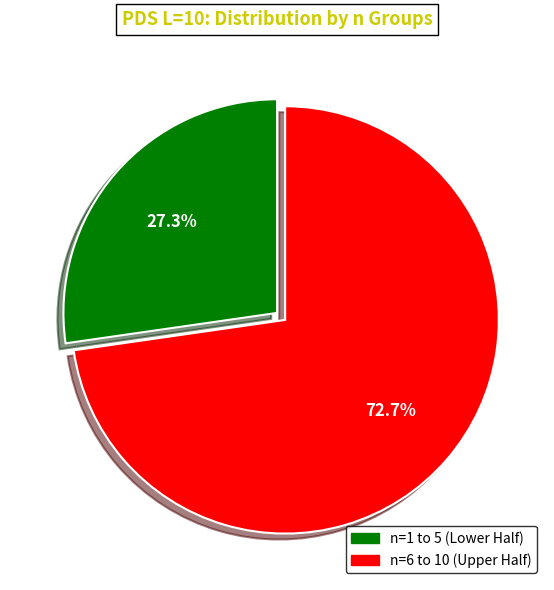

Is there a majority slice in this chart?

Yes